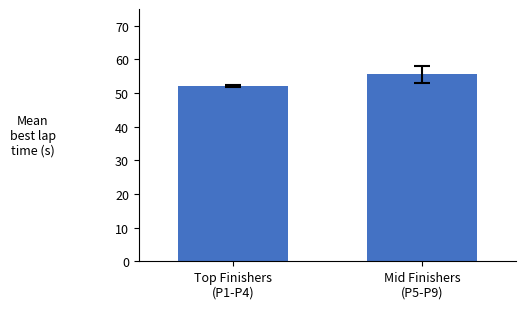

True or false: the data shows 55.6 at Mid Finishers
(P5-P9).

True